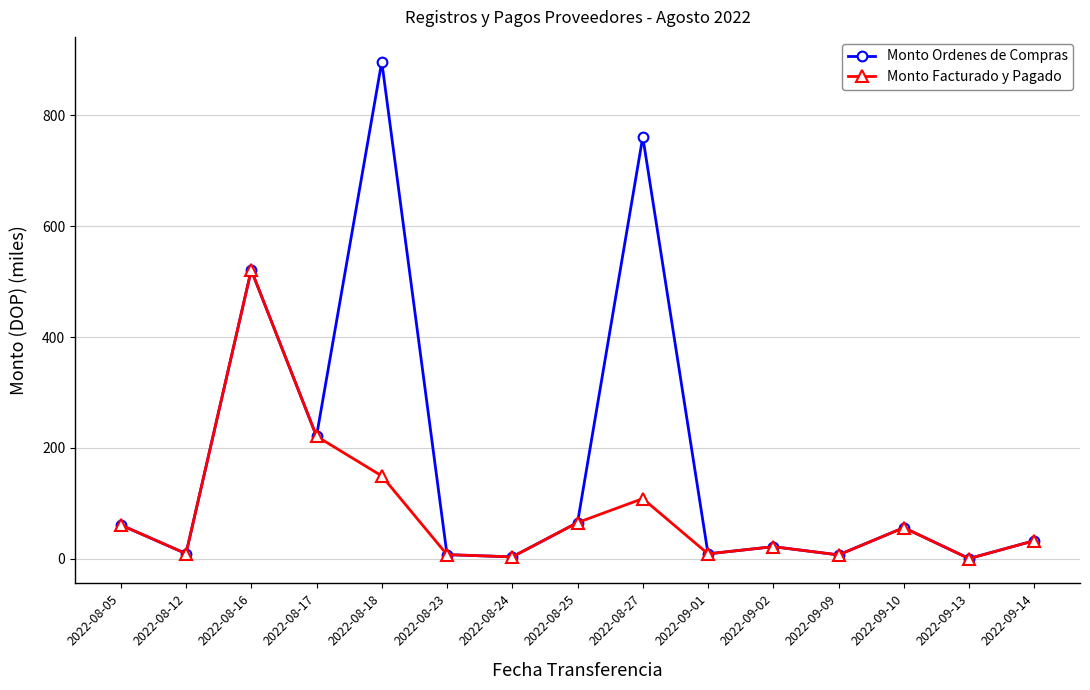

Does the chart display data point markers on the line(s)?

Yes